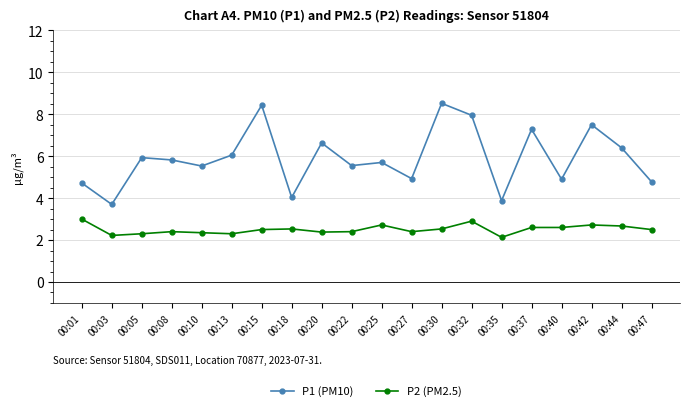

Which series has the largest total across all categories?

P1 (PM10)